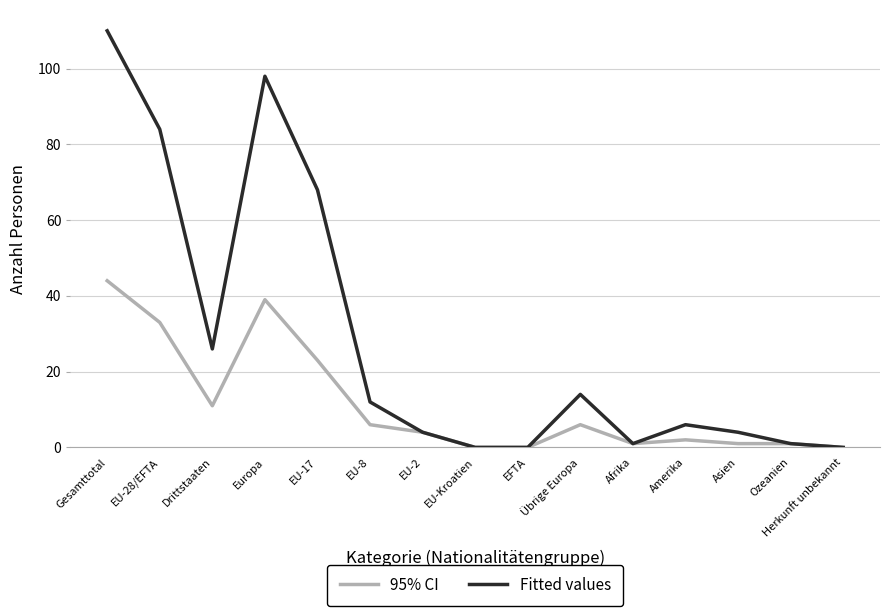

What position from the right is Drittstaaten?

13